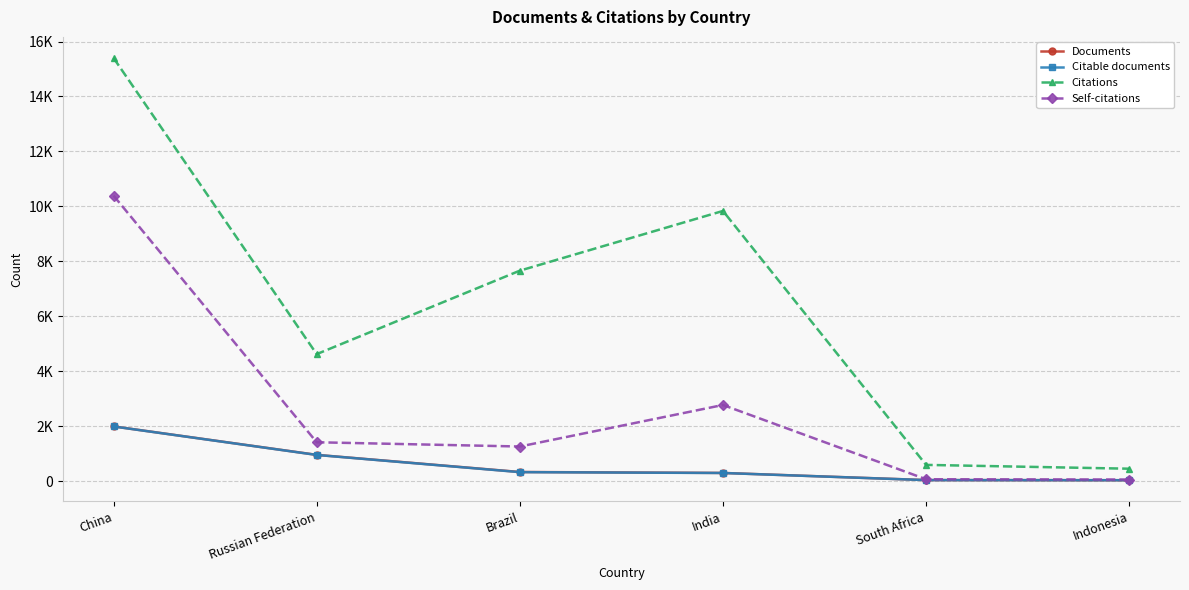

Rank the series at Russian Federation from highest to lowest value.

Citations, Self-citations, Documents, Citable documents